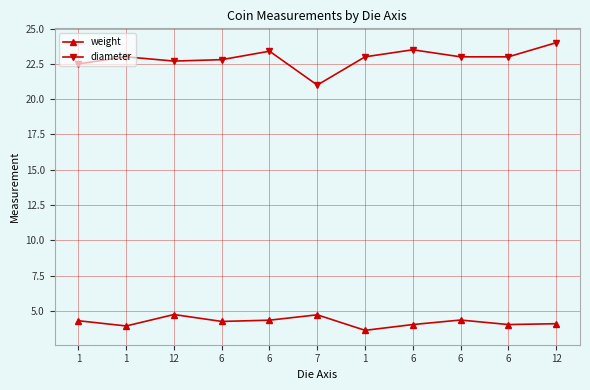

Where is weight nearest to the value 4?

6